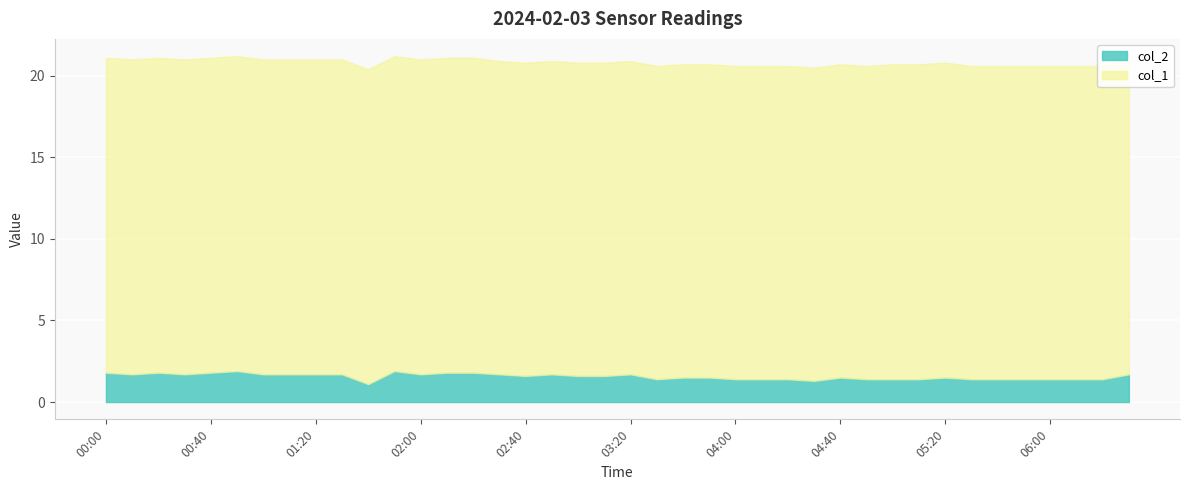

What is the label of the 37th point from the left?

06:00